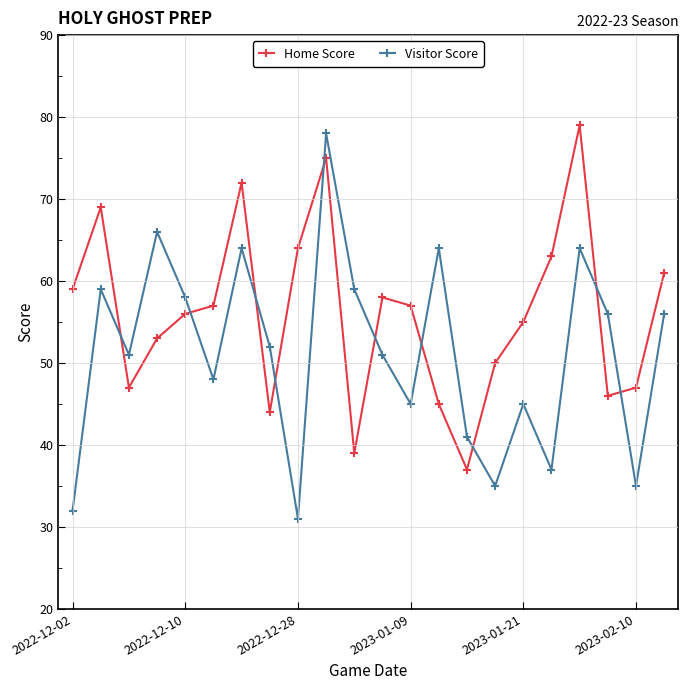

What is the minimum value for Home Score?

37